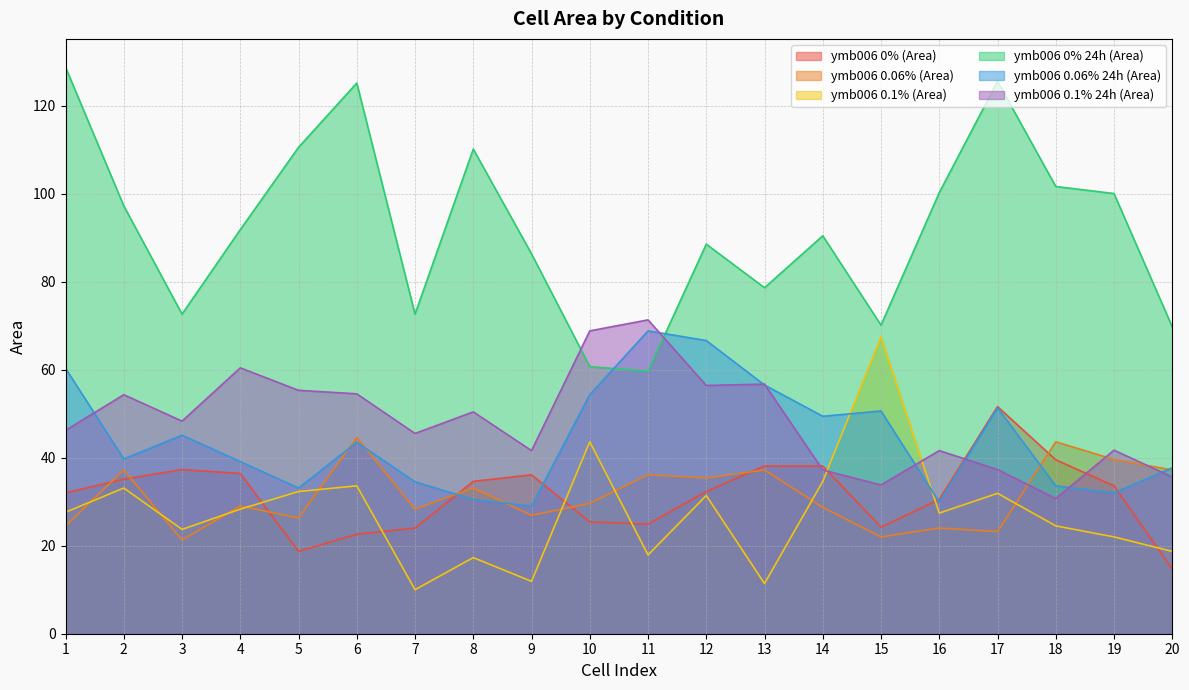

Which series changed the most between 1 and 17?

ymb006 0% (Area)